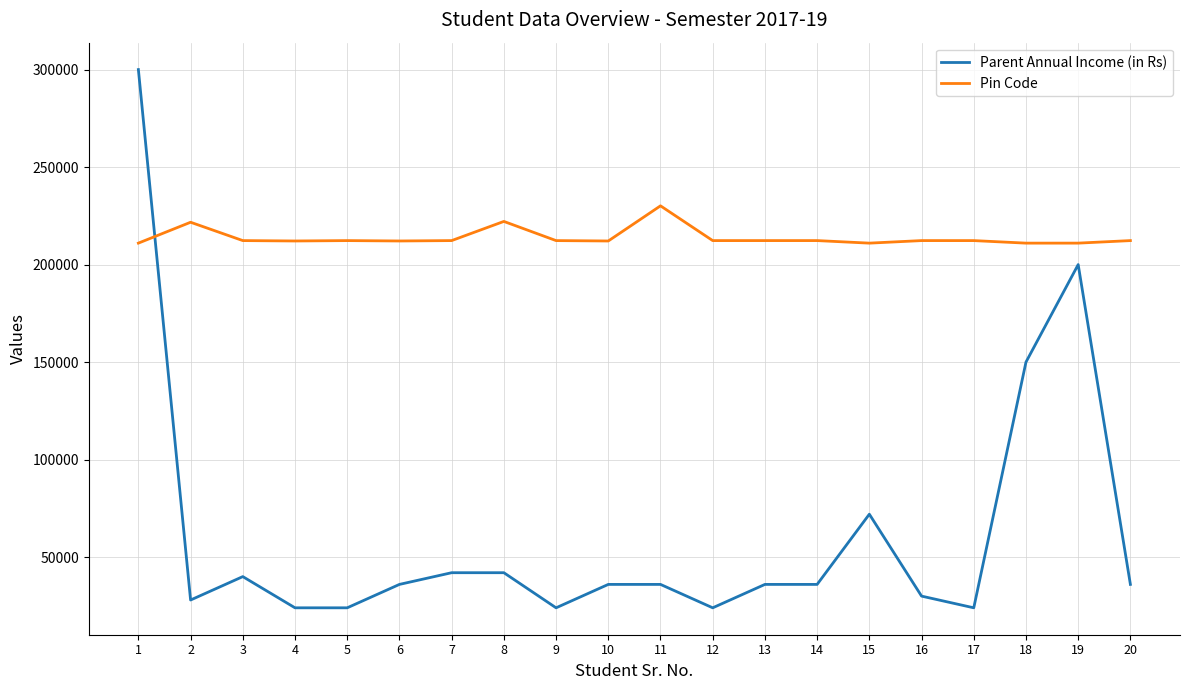

Is it true that Pin Code equals 212306 at 14?

True